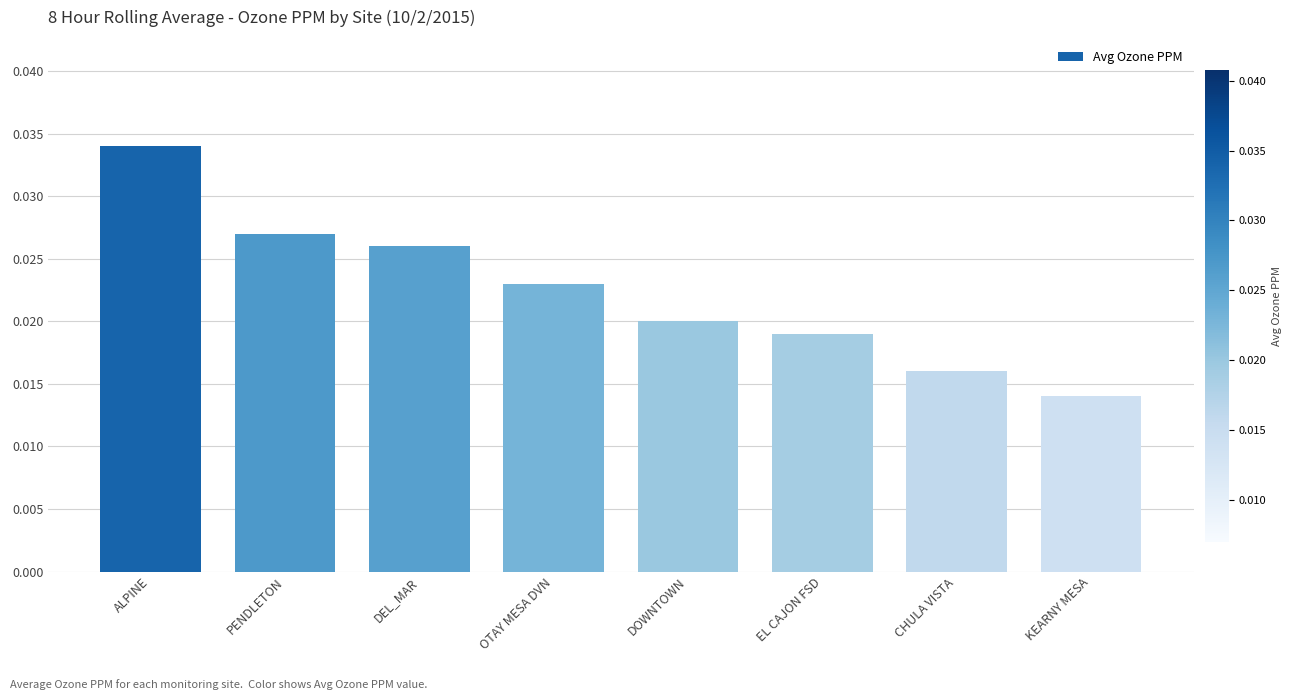

Which category has the lowest value across all series?

KEARNY MESA